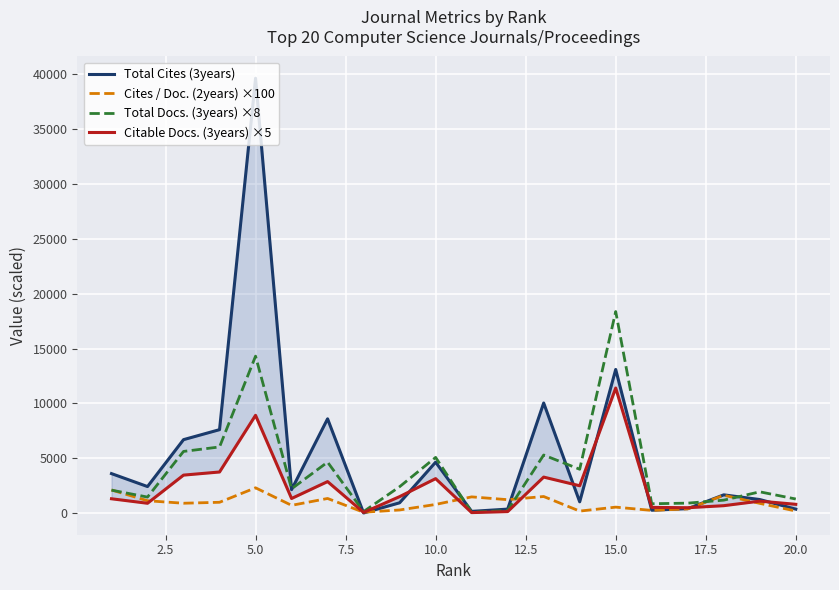

What is the average value of the Cites / Doc. (2years) ×100 series?

948.9